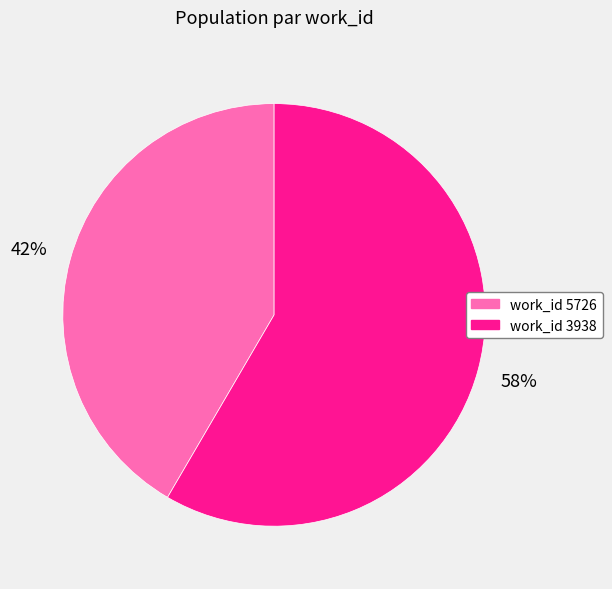

Is there any slice that represents more than half of the pie?

Yes